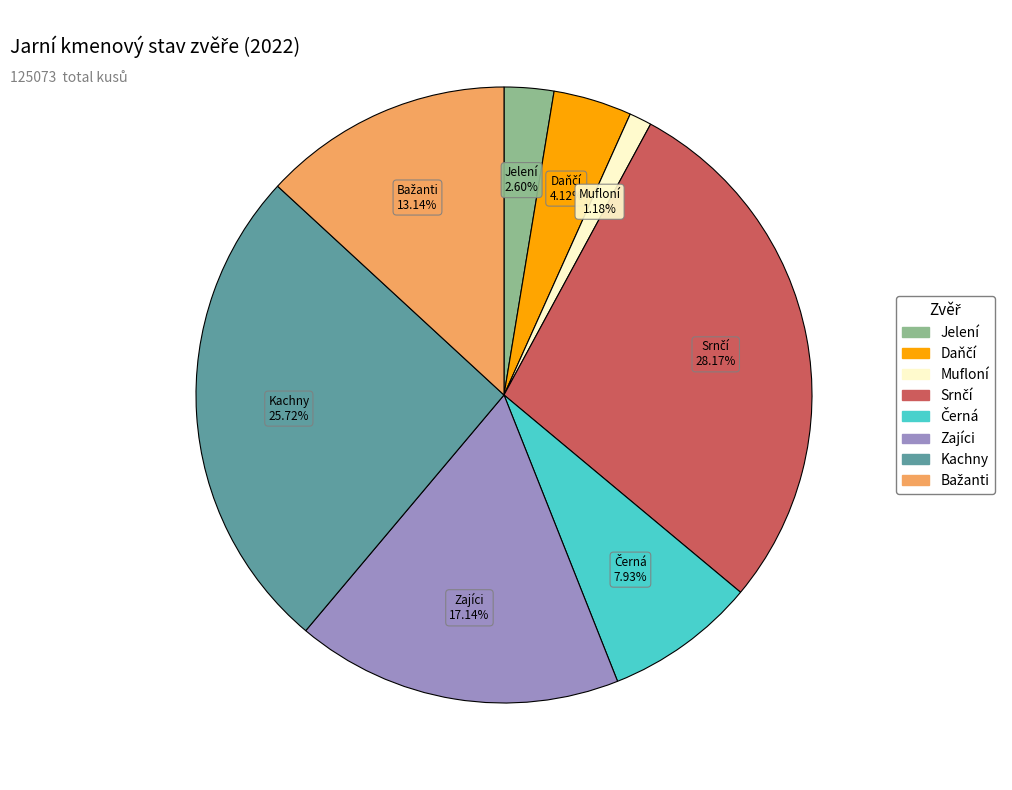

How many slices are in this pie chart?

8